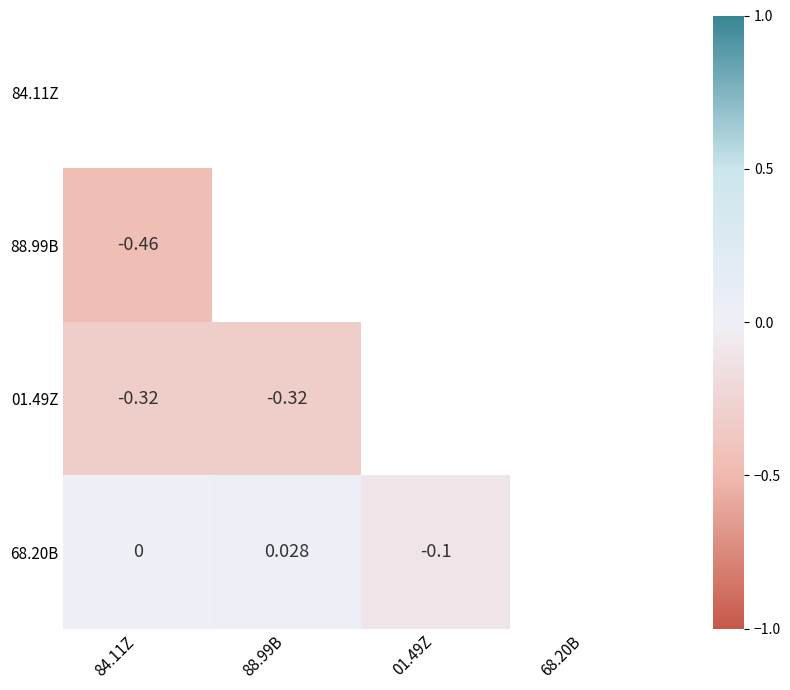

How many values in the 68.20B series exceed 0?

1